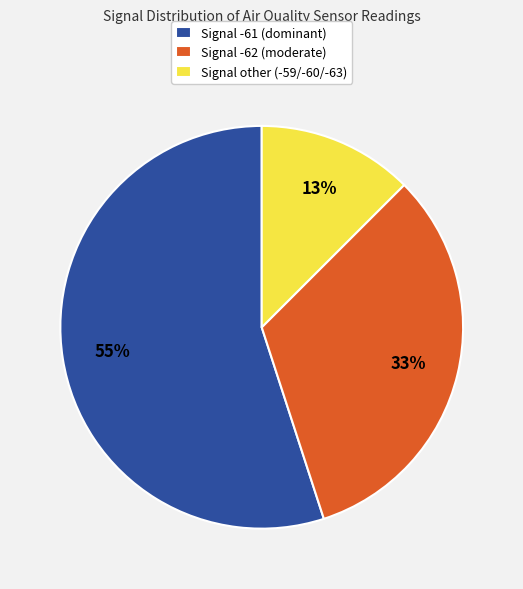

How many segments does this pie chart have?

3